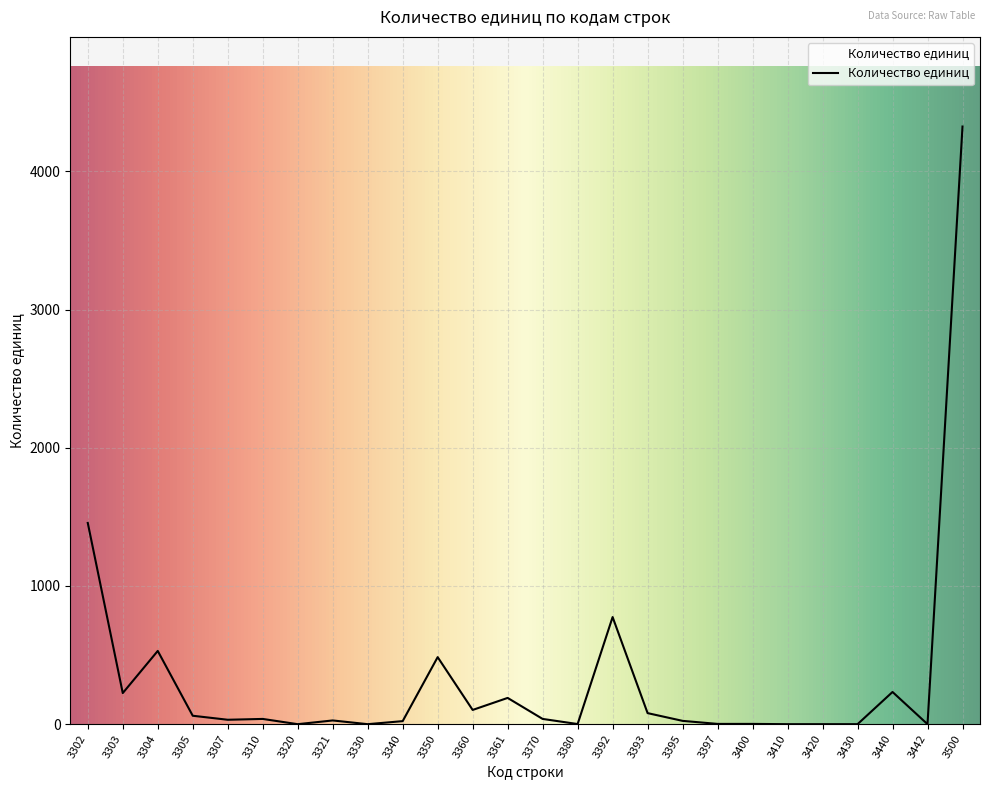

Between 3392 and 3397, which is larger?

3392